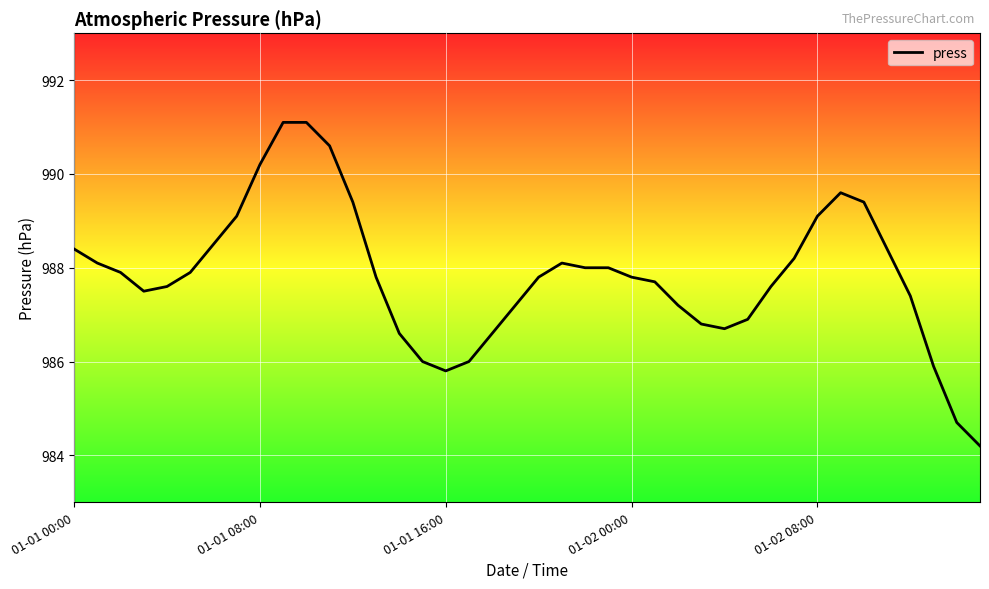

What is the minimum value shown in the chart?

984.2